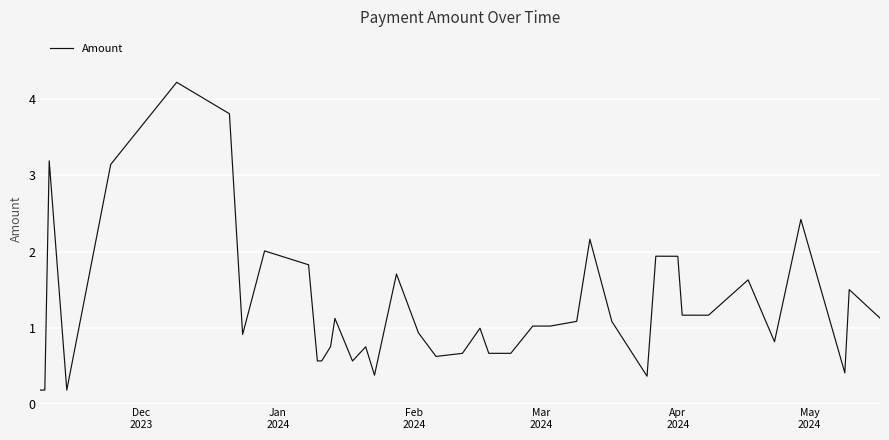

What is the difference between the maximum and minimum values?

4.0